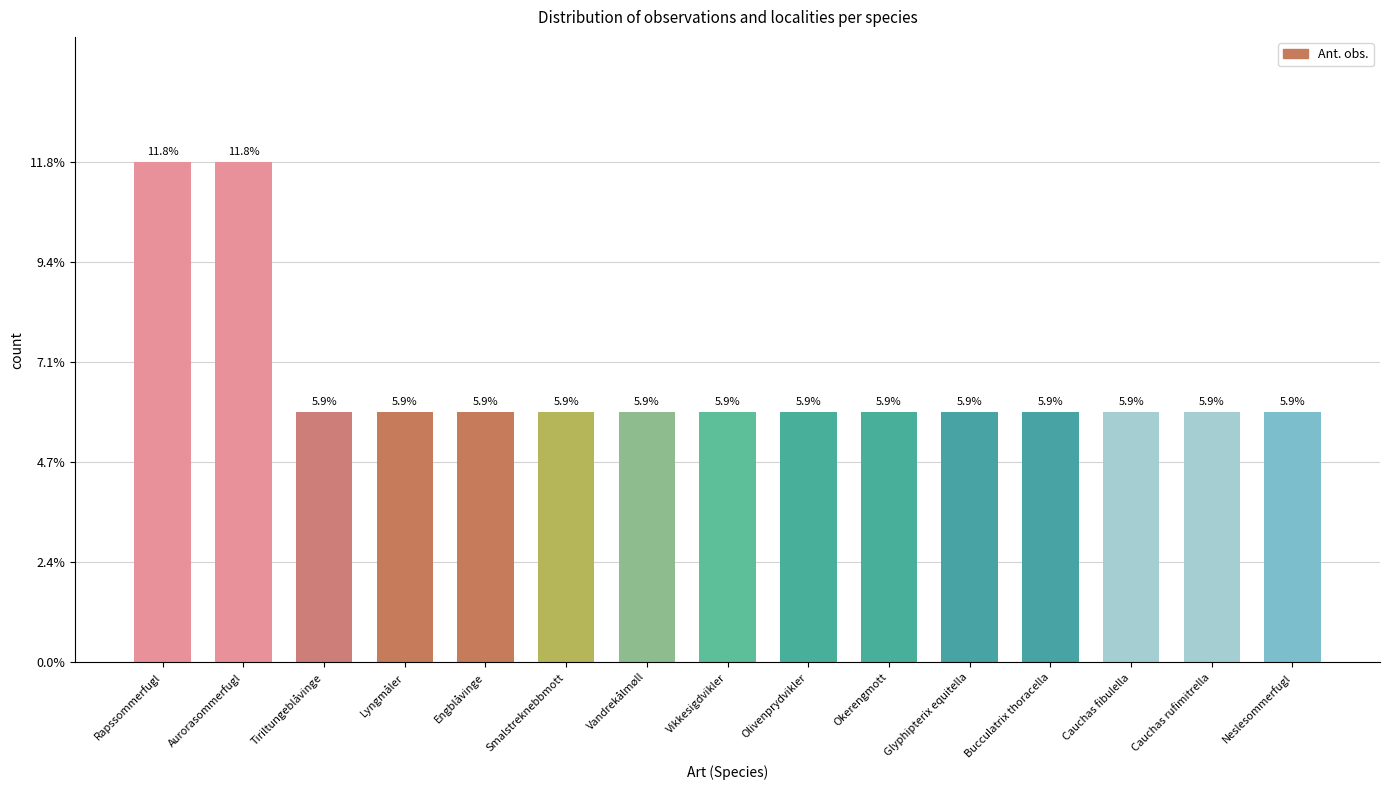

Does the chart contain any negative values?

No